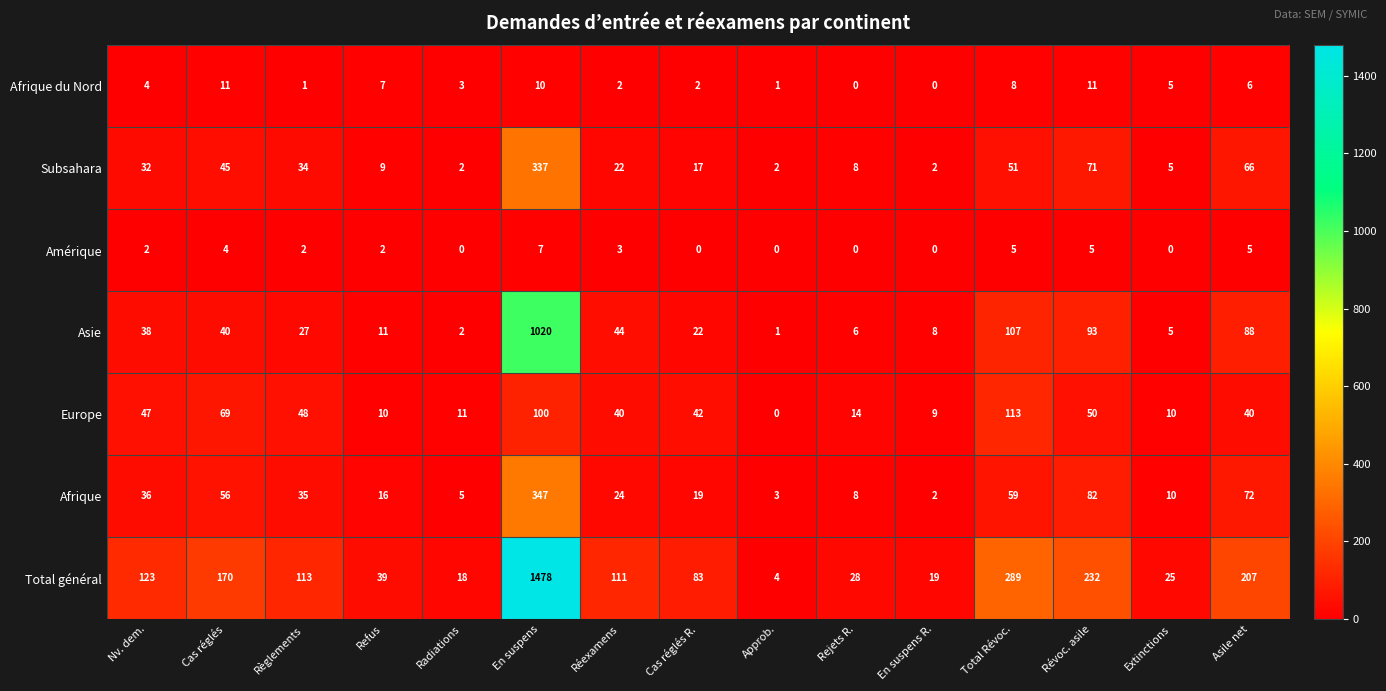

True or false: Amérique has a value of 0 at Approb..

True